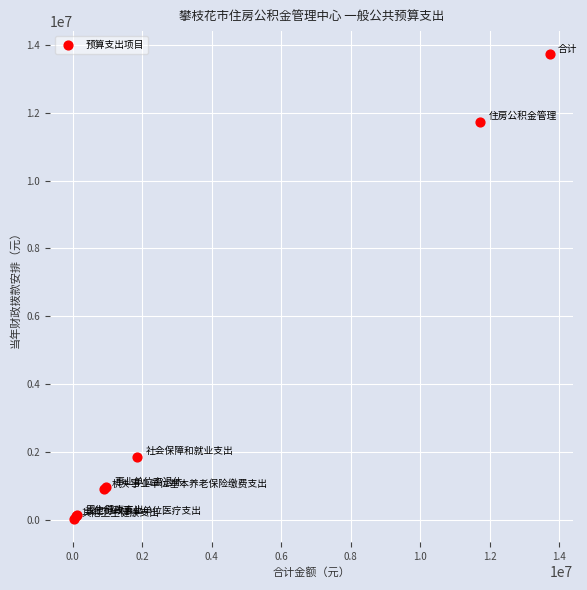

What Y value in the scatter plot is closest to 6875666?

11730279.0